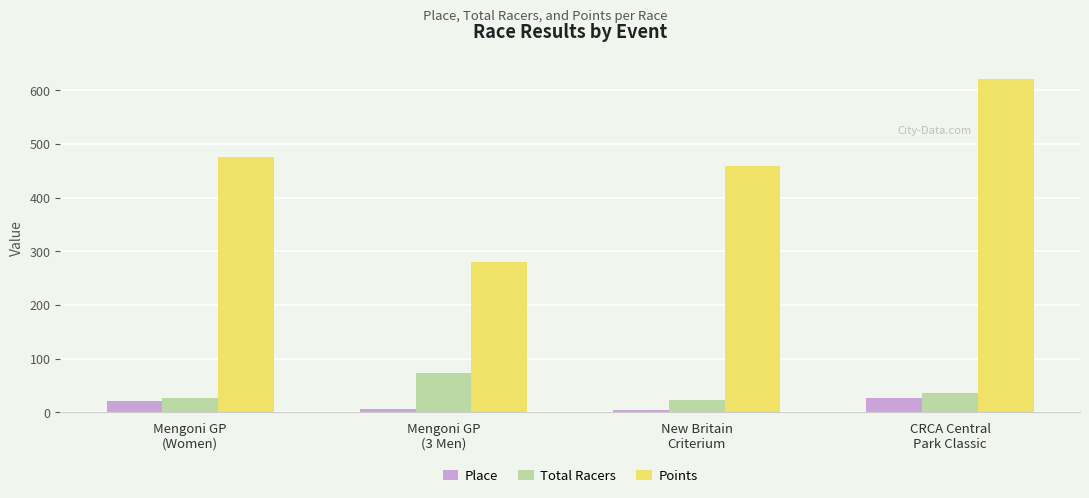

What is the sum of all Points values?

1836.4